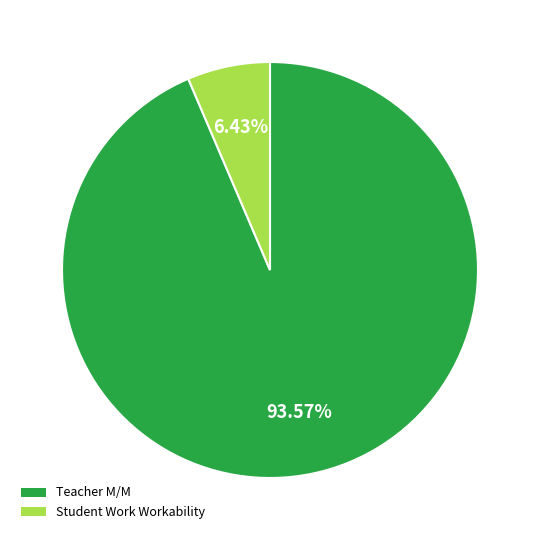

To the nearest percent, what portion does Teacher M/M represent?

94%